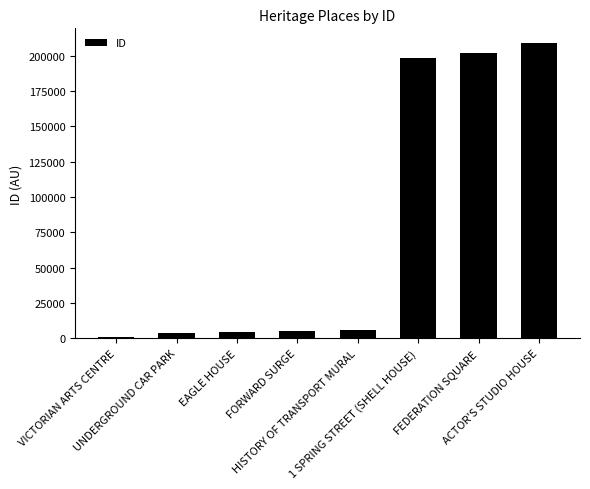

What is the difference between the maximum and minimum values?

207771